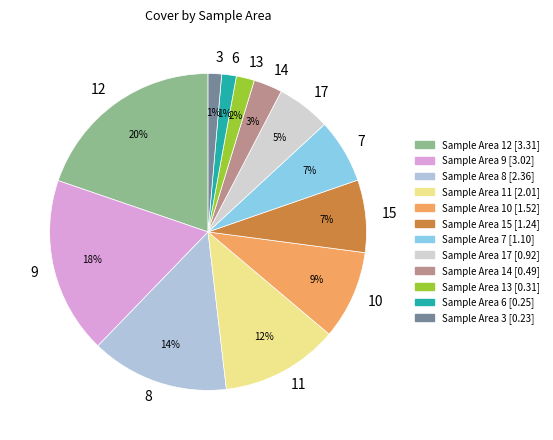

Does 6 represent more than half of the total?

No